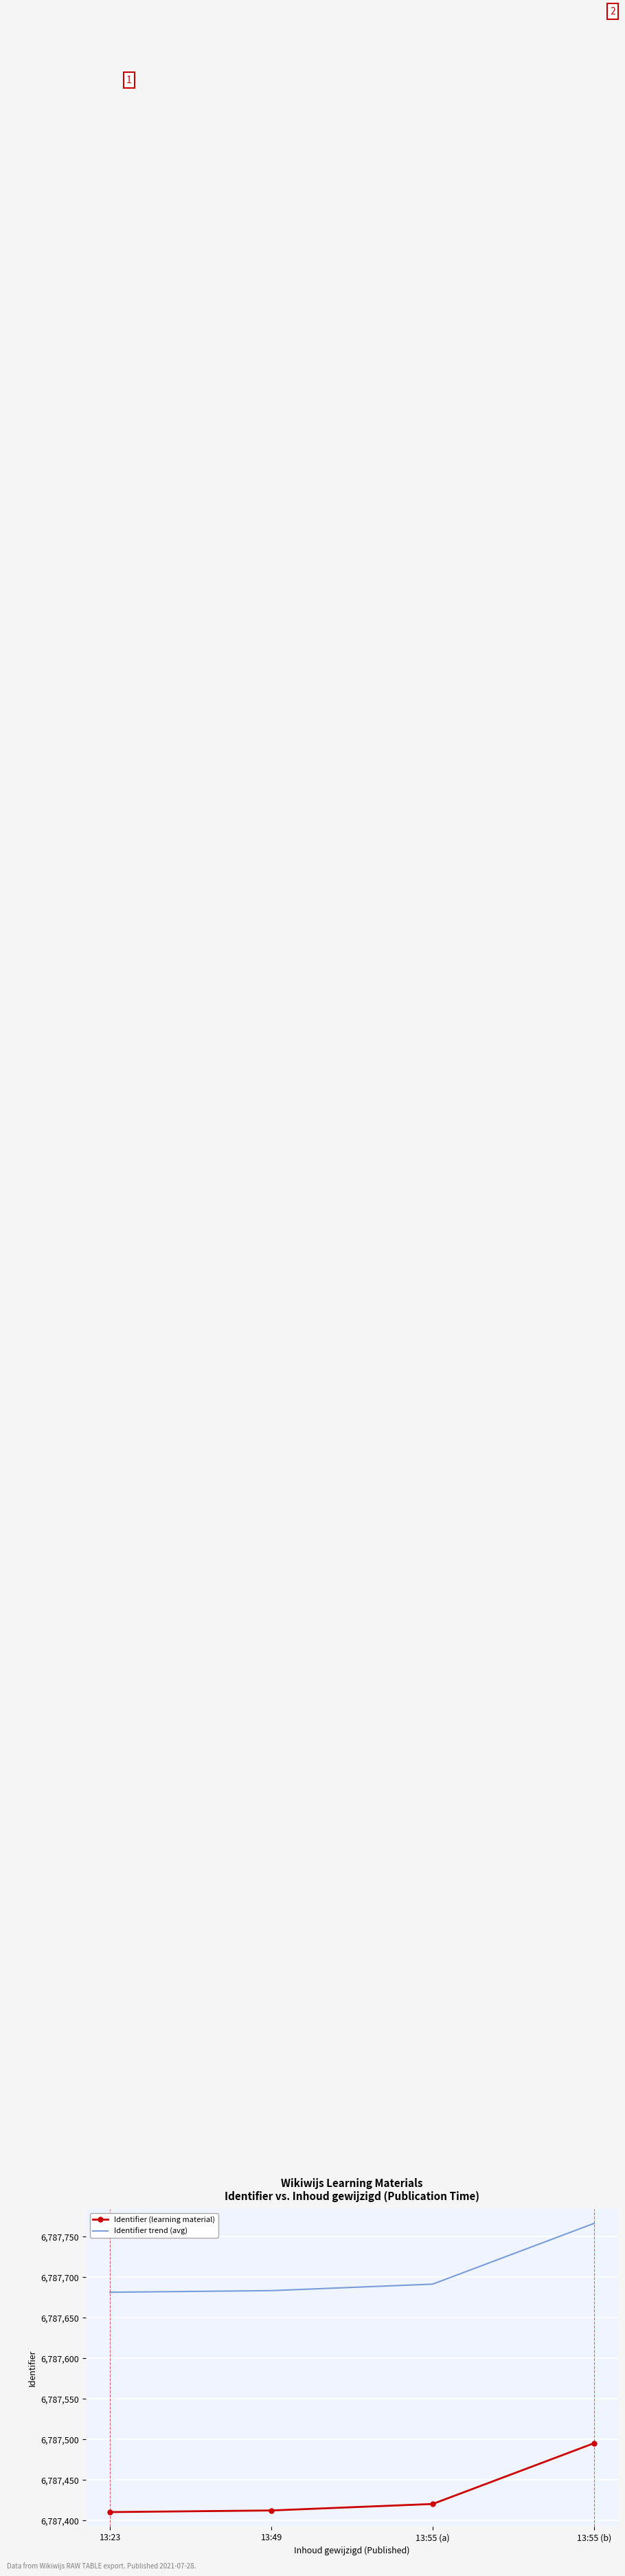

What is the sum of the Identifier (learning material) values at 13:49 and 13:55 (a)?

13574832.0